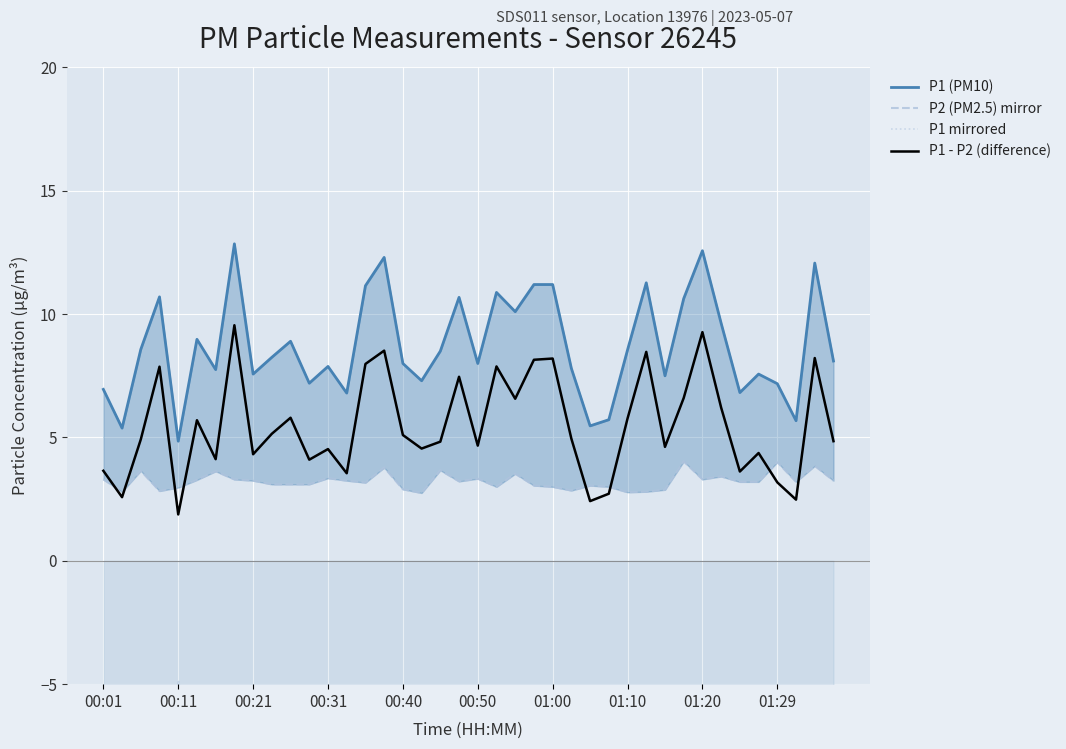

What are all the series names shown in the legend?

P1 (PM10), P2 (PM2.5) mirror, P1 mirrored, P1 - P2 (difference)